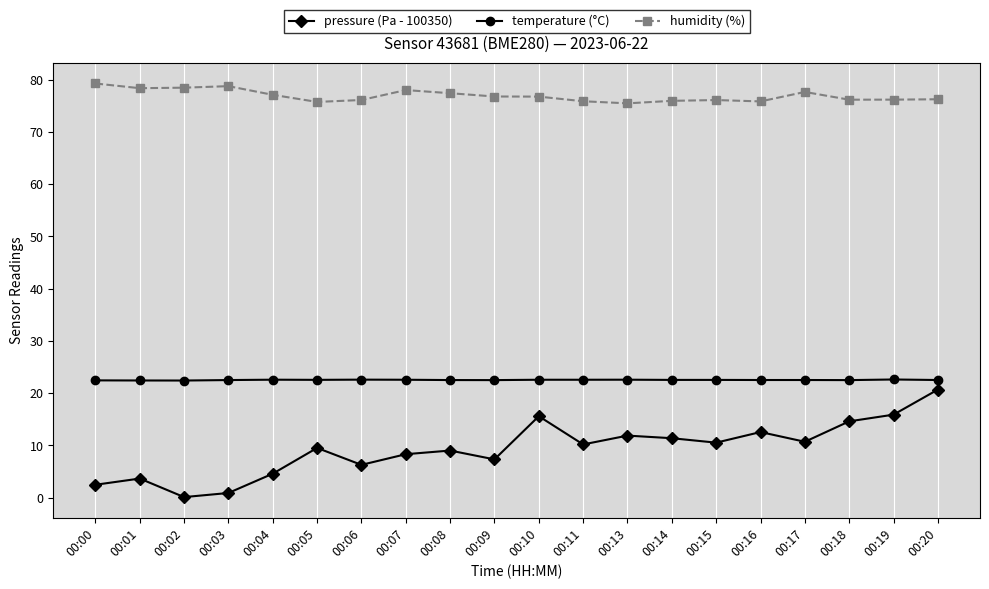

What is the spread (max minus min) of values at 00:10?

61.2